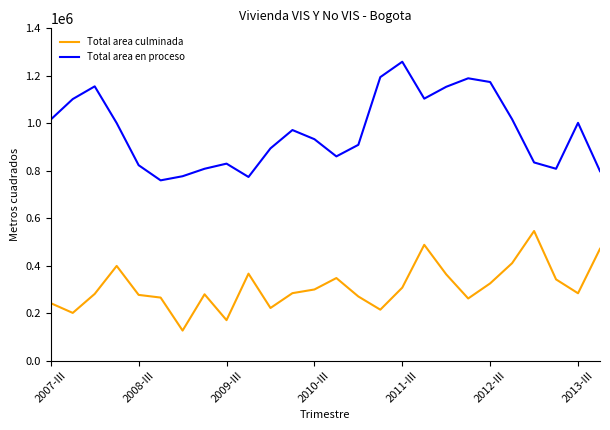

List the series in order of their overall mean, lowest first.

Total area culminada, Total area en proceso